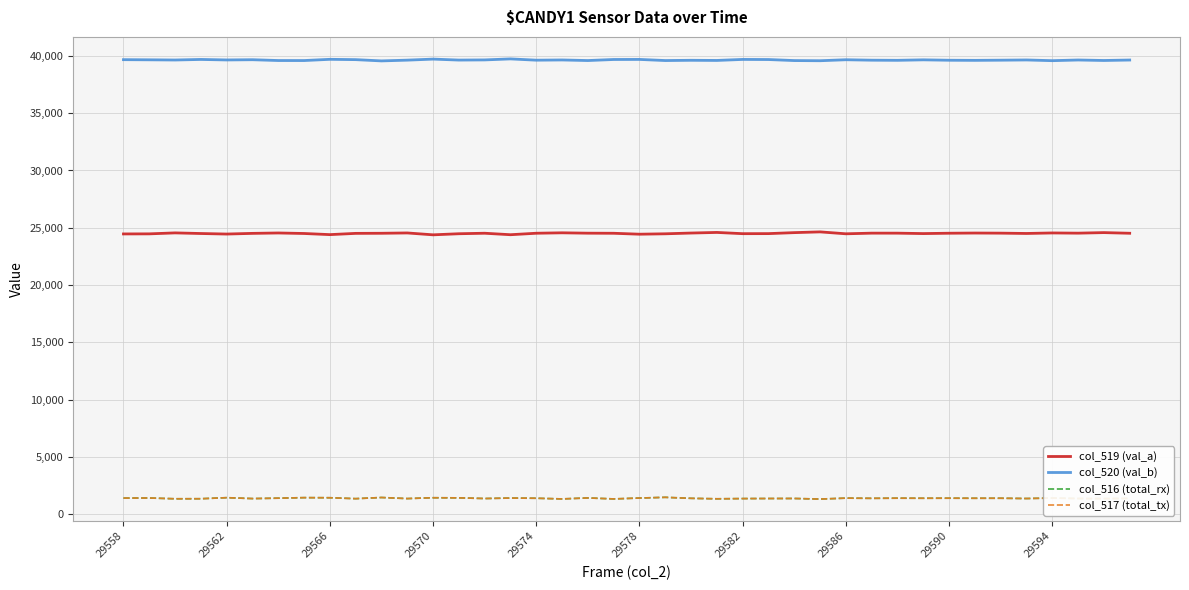

True or false: col_517 (total_tx) and col_519 (val_a) cross at least once.

False